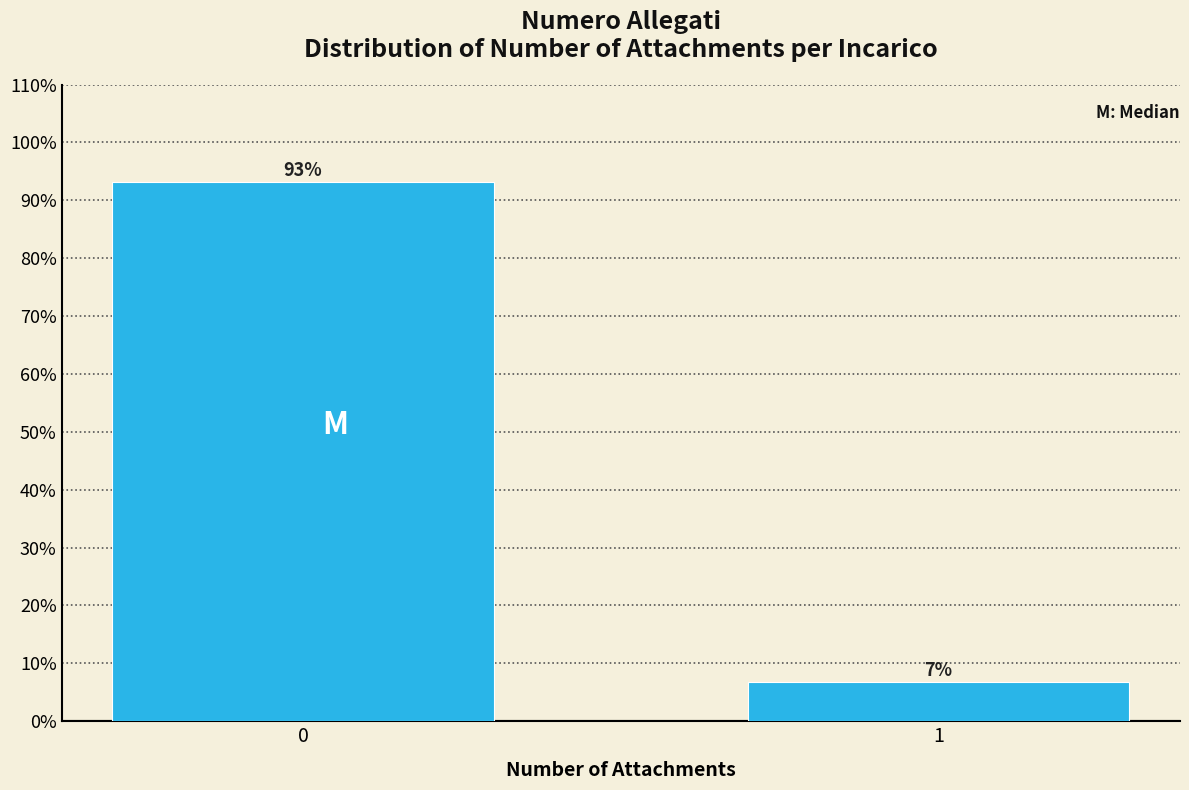

Rank the categories by value from highest to lowest.

0, 1